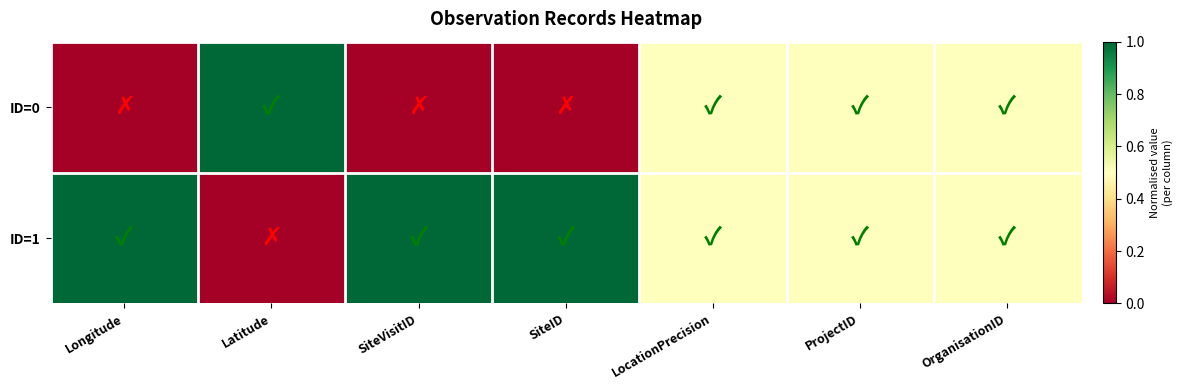

Rank the series by their maximum value, from lowest to highest.

ID=0, ID=1